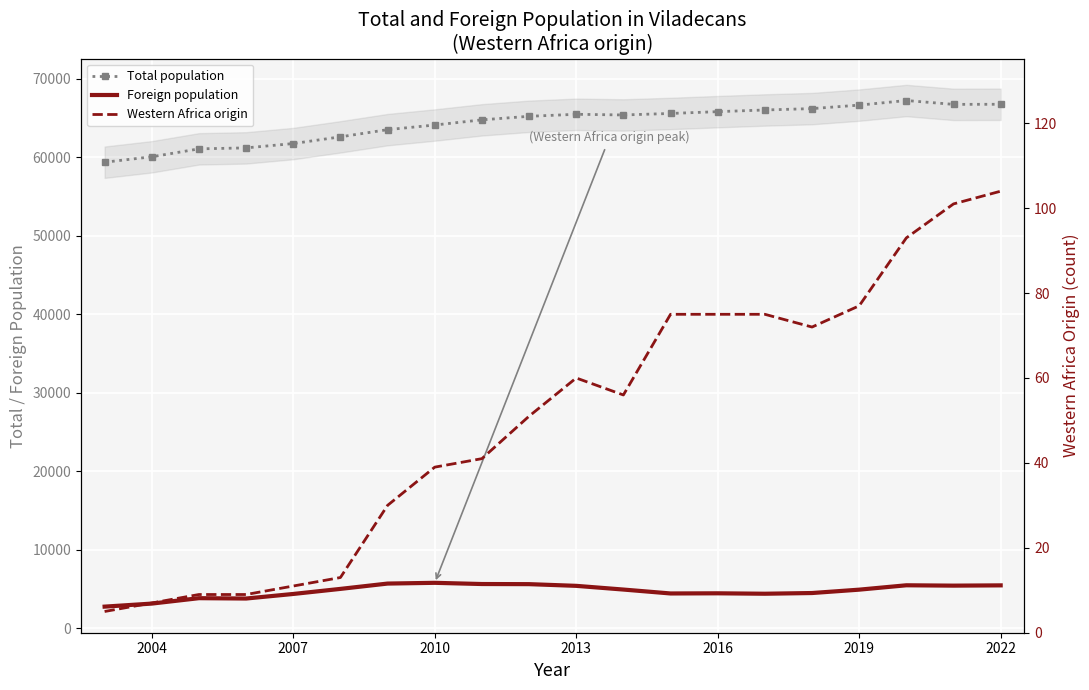

How many lines are shown in the chart?

3